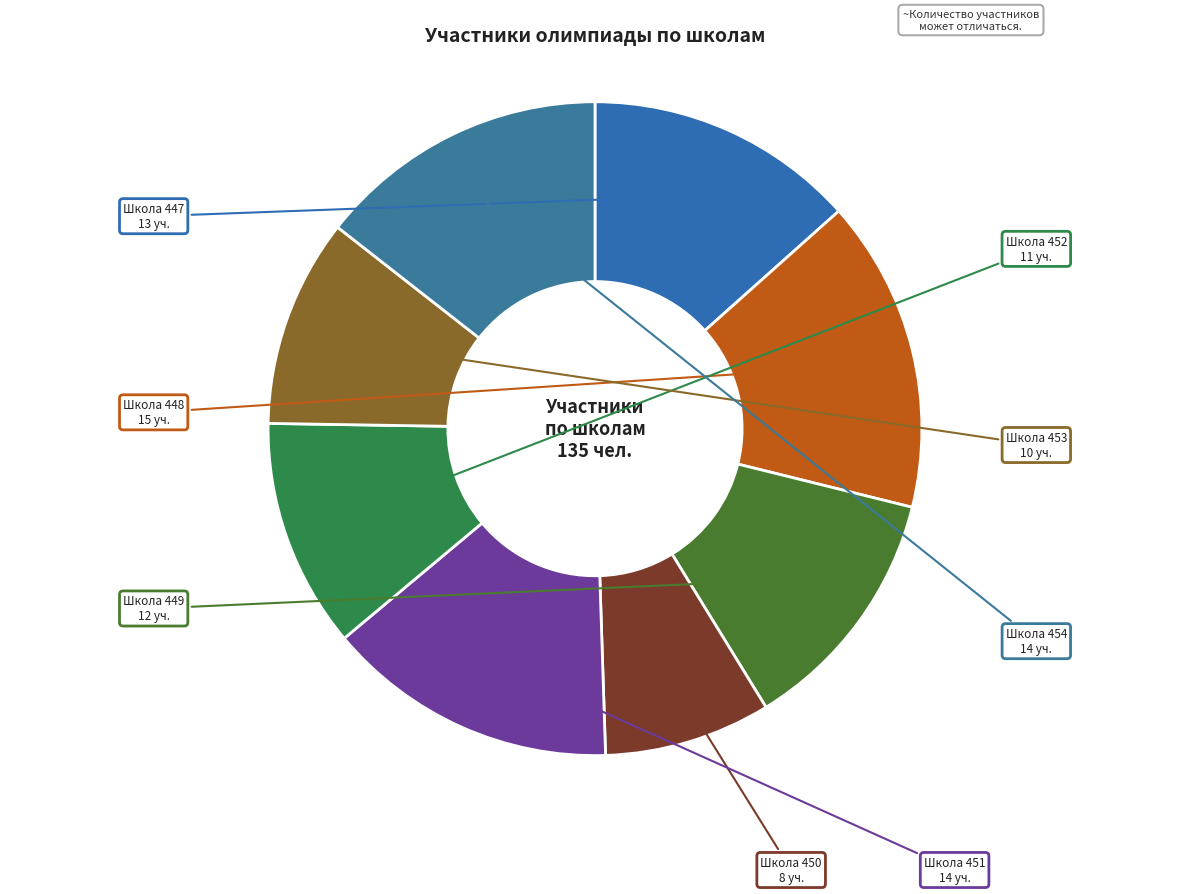

Is it true that Школа 451 is 28% of the pie?

False